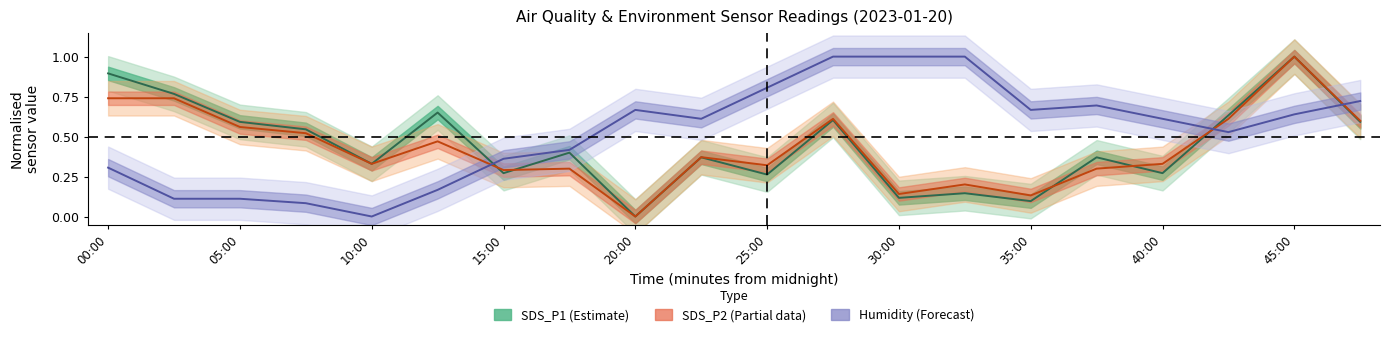

True or false: SDS_P2 (Partial) has more than 0 points higher than both neighbors.

True